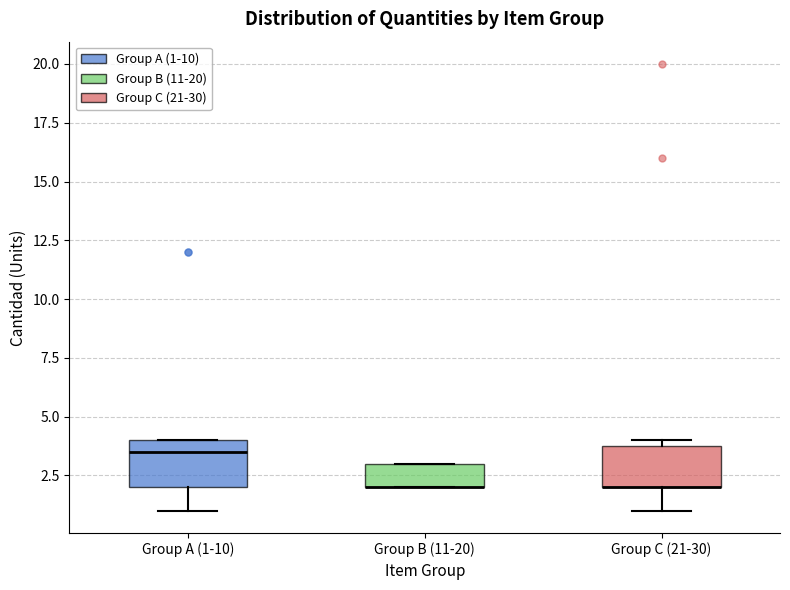

Reading left to right, read every box against the y-axis: the position of its median line, the range the box covers, and the ends of its whiskers. The values are not printed on the chart, so give them approximately, as read against the axis.

Group A (1-10): median 3.5, box 2.0 to 4.0, whiskers 1.0 to 4.0
Group B (11-20): median 2.0 (drawn on the box's lower edge), box 2.0 to 3.0, whiskers 2.0 to 3.0
Group C (21-30): median 2.0 (drawn on the box's lower edge), box 2.0 to 4.0, whiskers 1.0 to 4.0 (just above the box's upper edge)